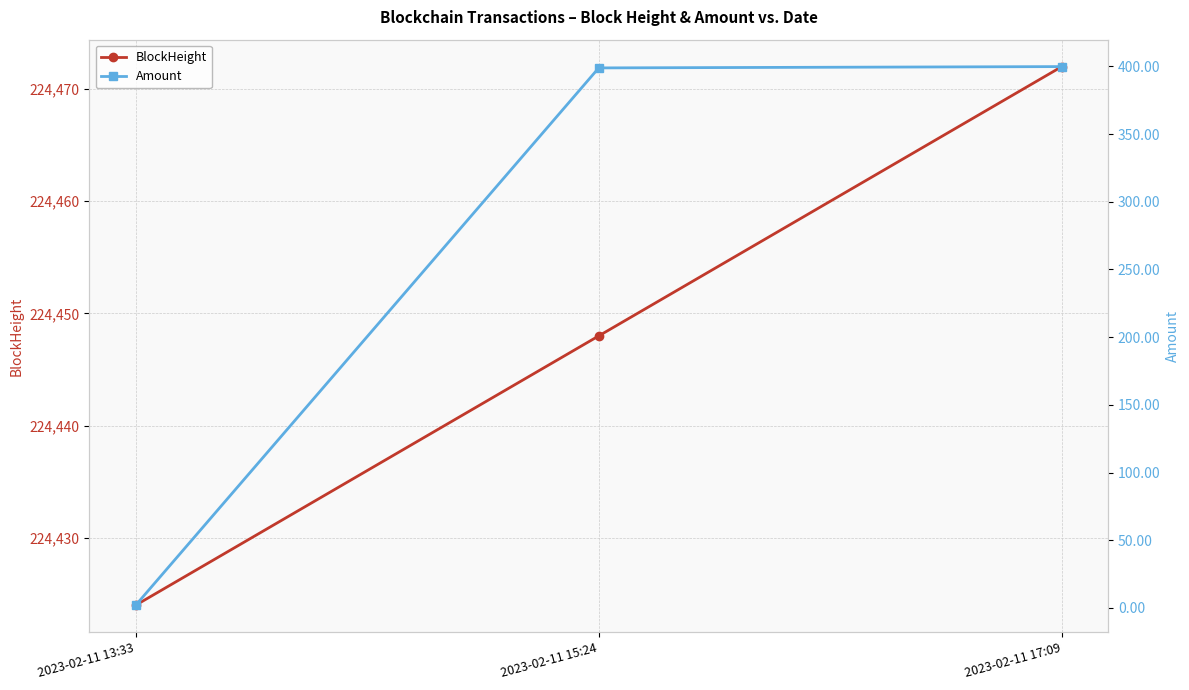

Where is Amount nearest to the value 200?

2023-02-11 13:33